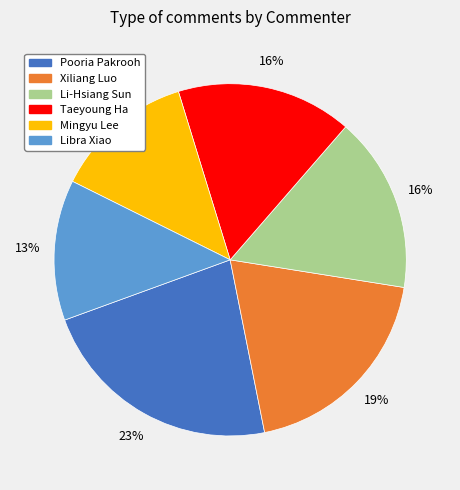

How many slices are in this pie chart?

6